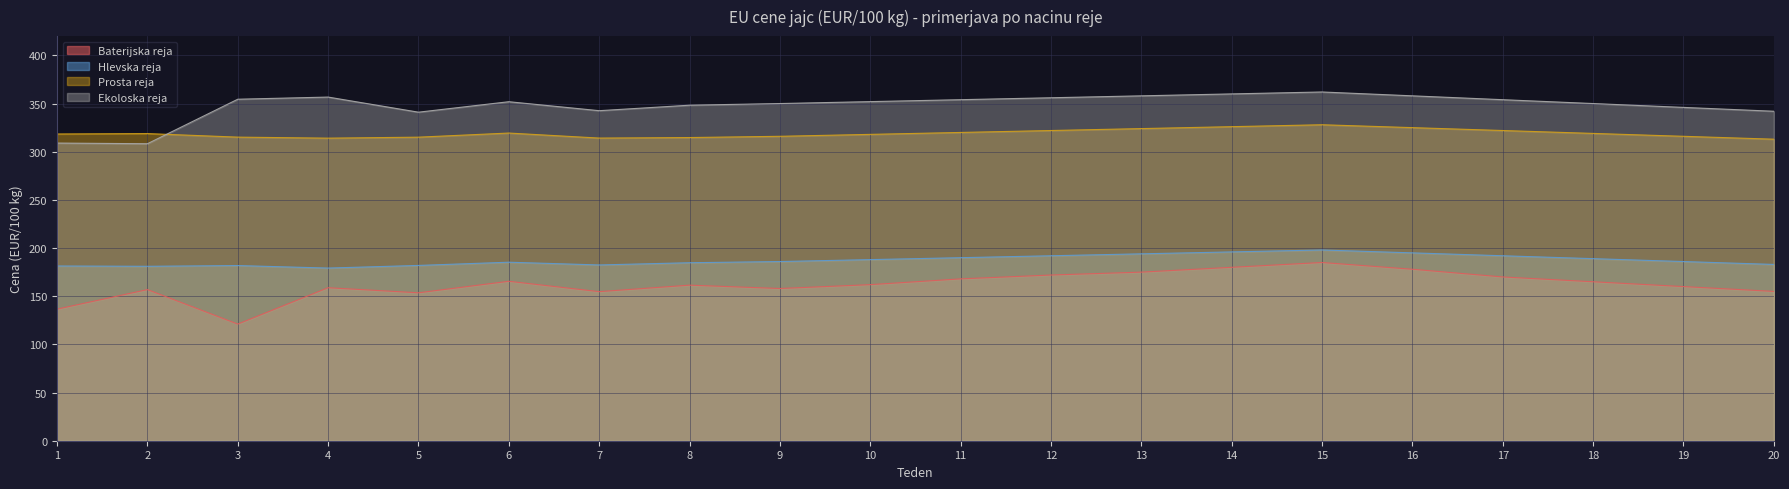

True or false: Baterijska reja and Prosta reja intersect in this chart.

False